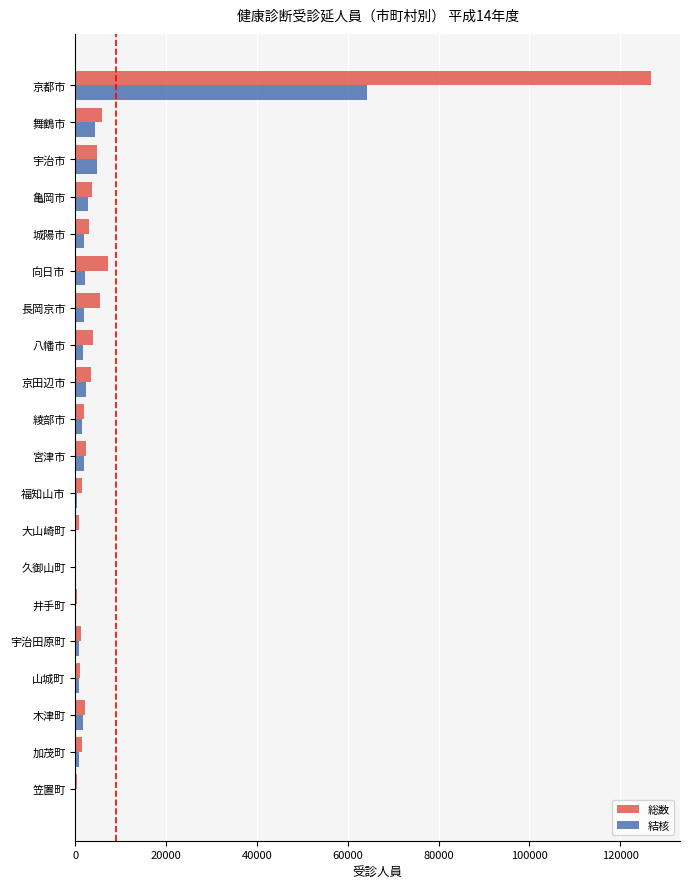

Which series has the largest total across all categories?

総数